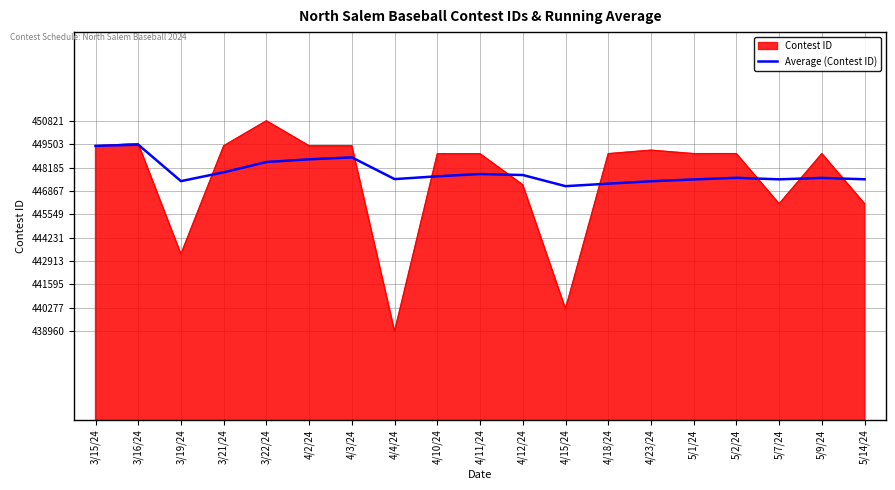

What is the smallest value displayed?

438960.0